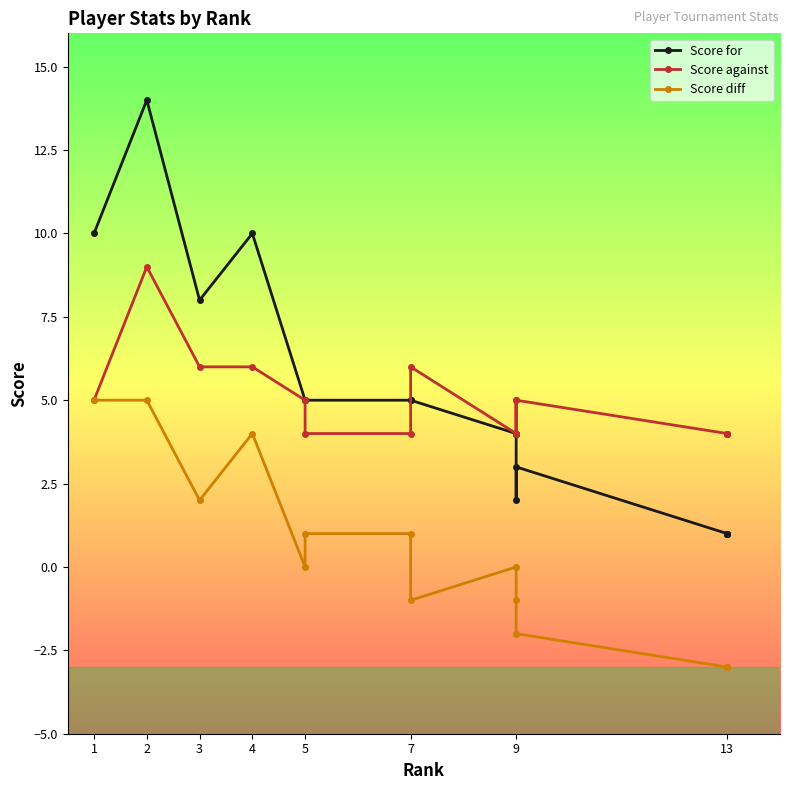

How many lines are shown in the chart?

3